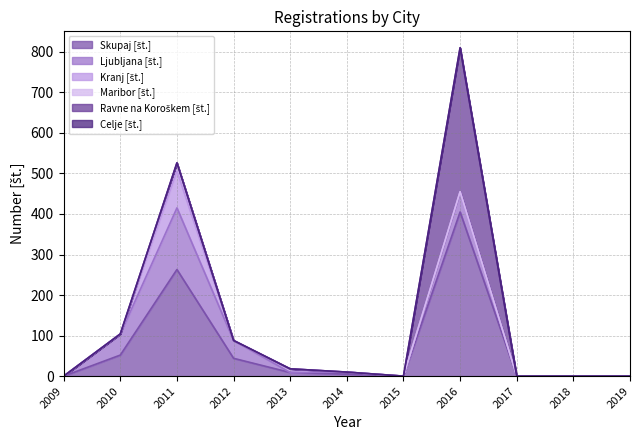

List the labels in order of Maribor [št.] value, largest first.

2011, 2009, 2010, 2012, 2013, 2014, 2015, 2016, 2017, 2018, 2019